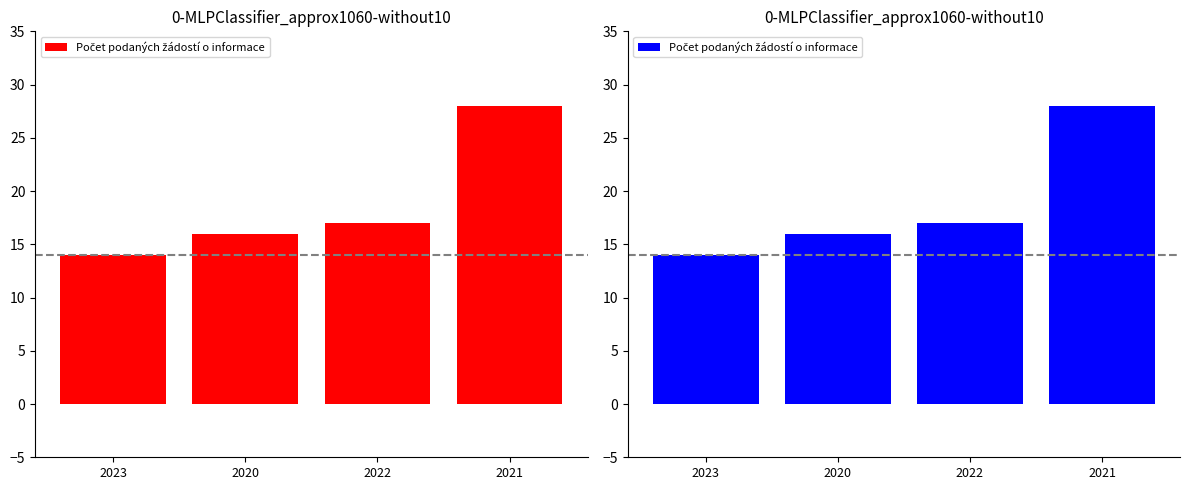

List the labels in order of value, smallest first.

2023, 2020, 2022, 2021